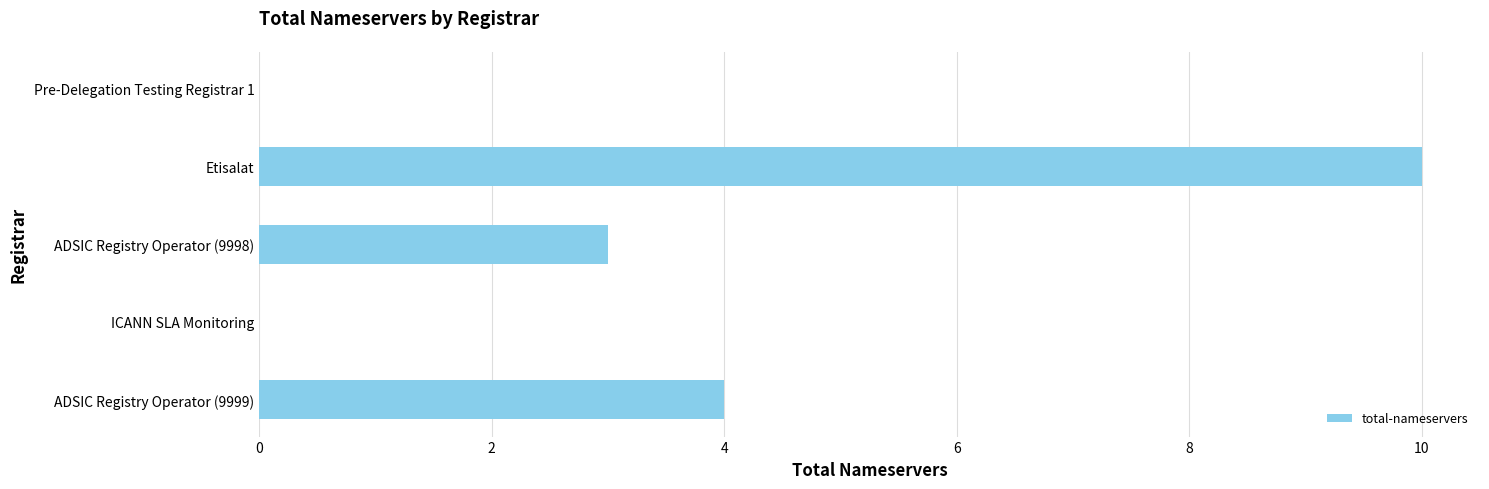

Count the number of categories in the chart.

5